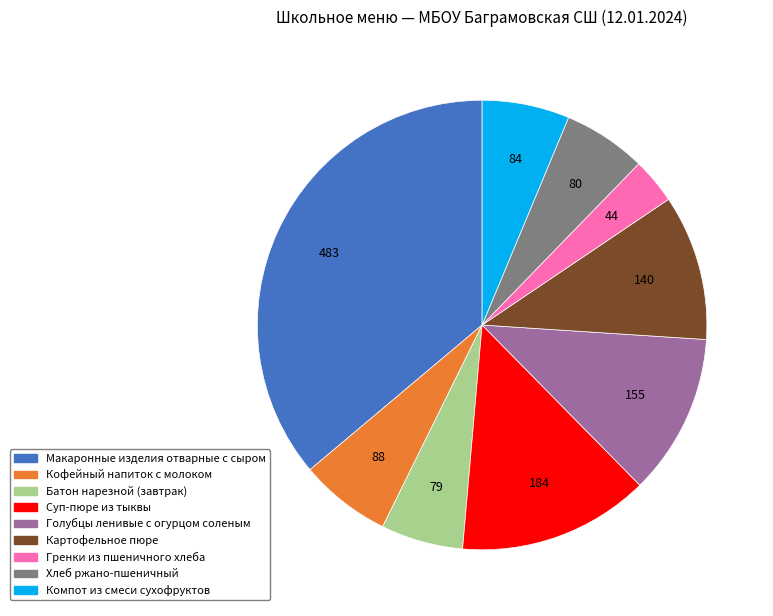

Is there a majority slice in this chart?

No